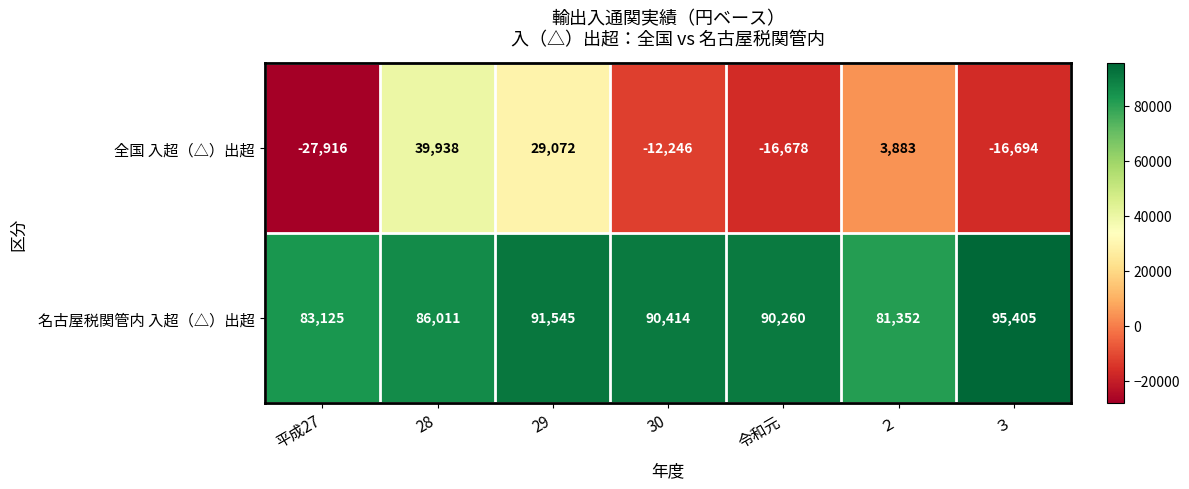

Reading left to right, transcribe all the data shown in this chart.

全国 入超（△）出超: -27916	39938	29072	-12246	-16678	3883	-16694
名古屋税関管内 入超（△）出超: 83125	86011	91545	90414	90260	81352	95405